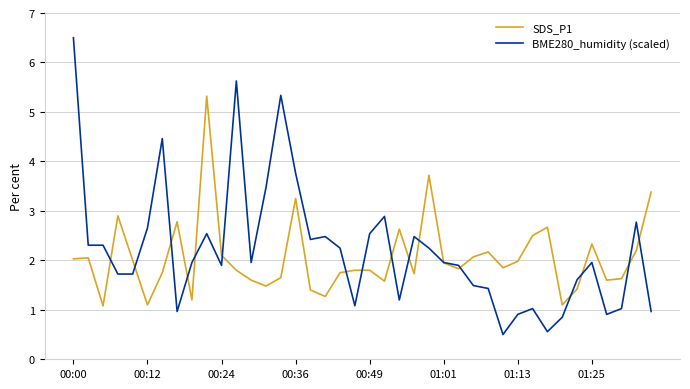

Which series has the widest spread of values?

BME280_humidity (scaled)